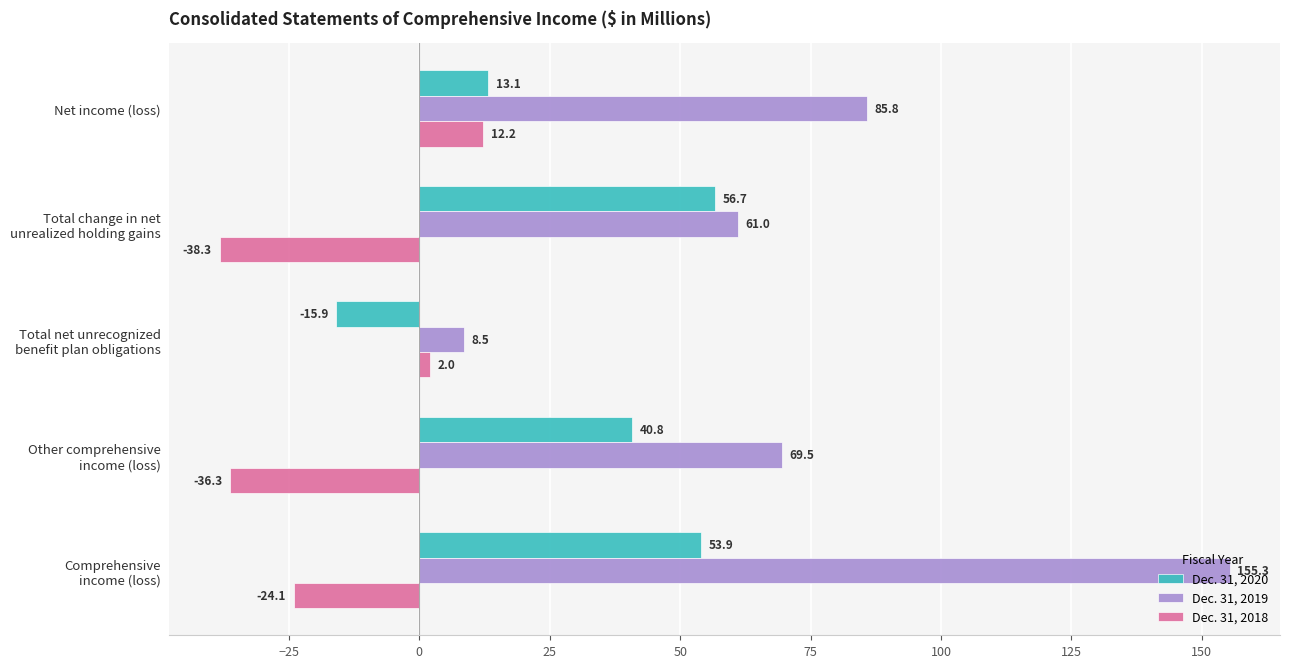

At how many categories does at least one series exceed 40?

4